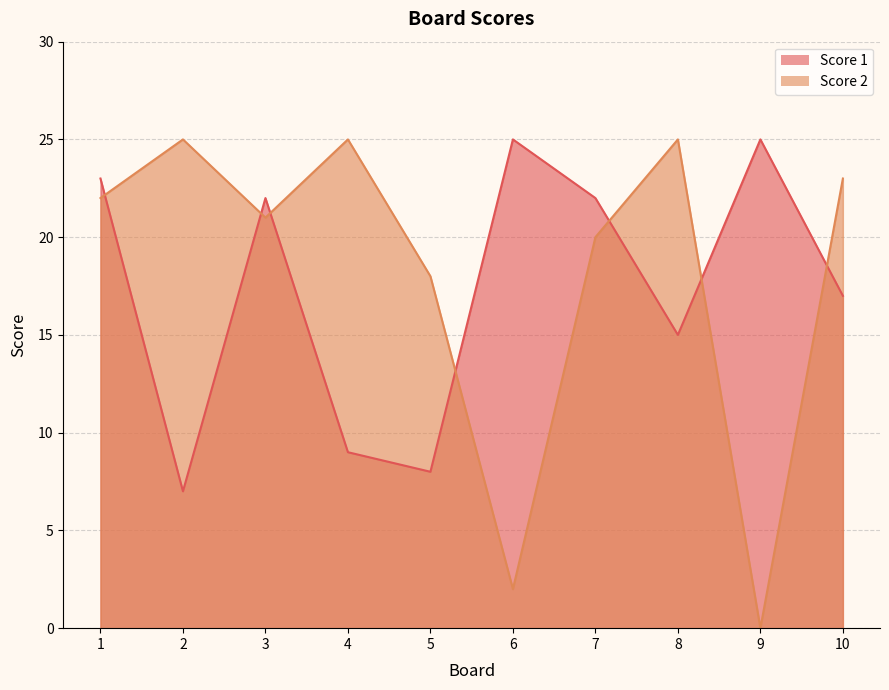

Where is the first local maximum for Score 1?

3